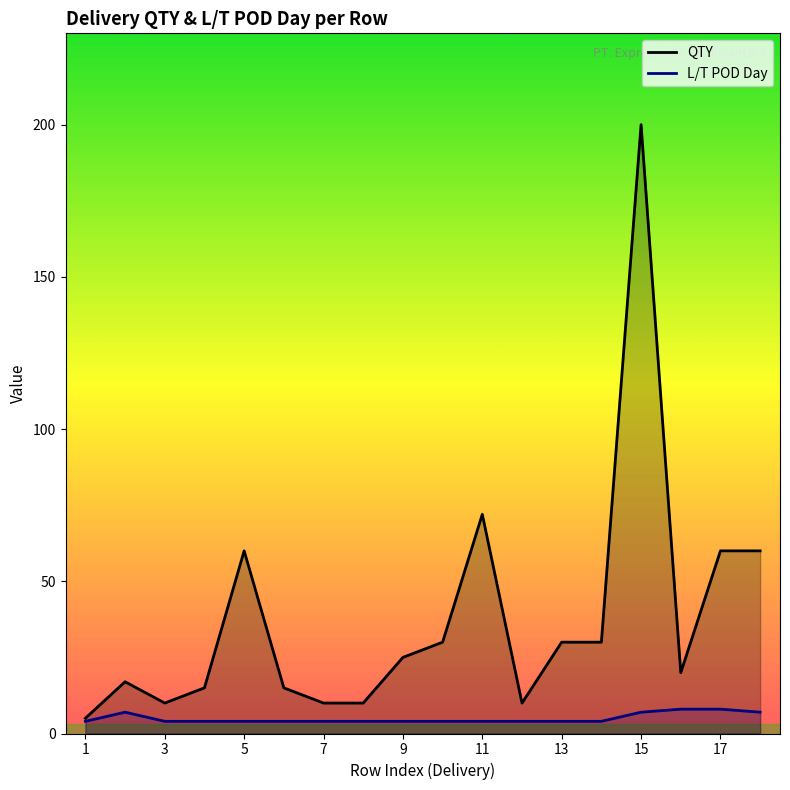

How many data points in QTY are above 25?

8